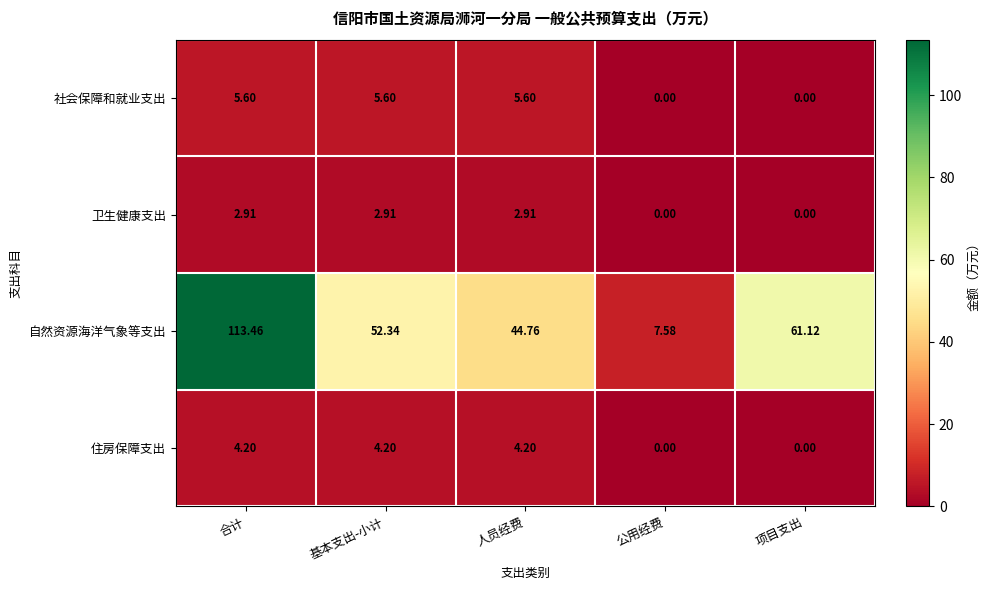

At which label does 自然资源海洋气象等支出 first exceed 52?

合计